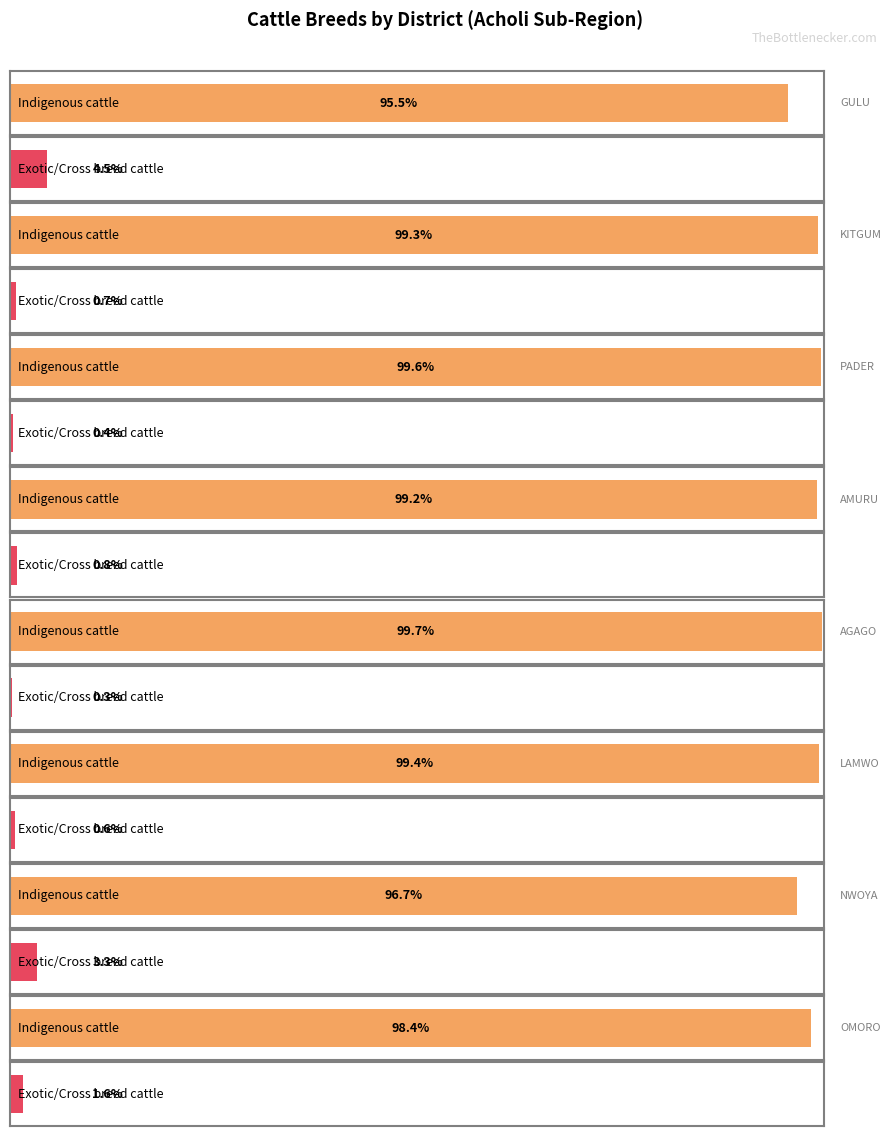

Rank the series by their average value, from lowest to highest.

Exotic or cross breed cattle, Indigenous cattle